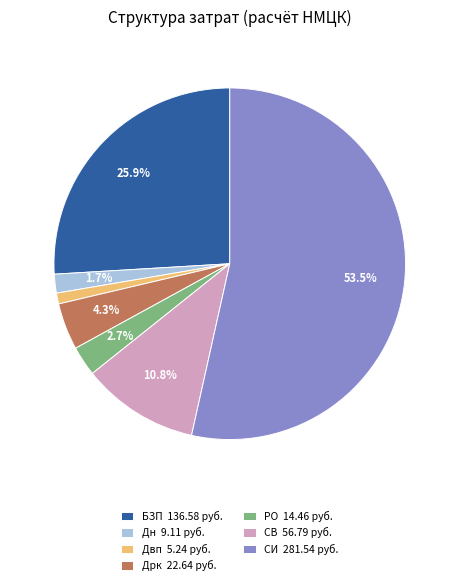

Is СИ the majority of the pie?

Yes